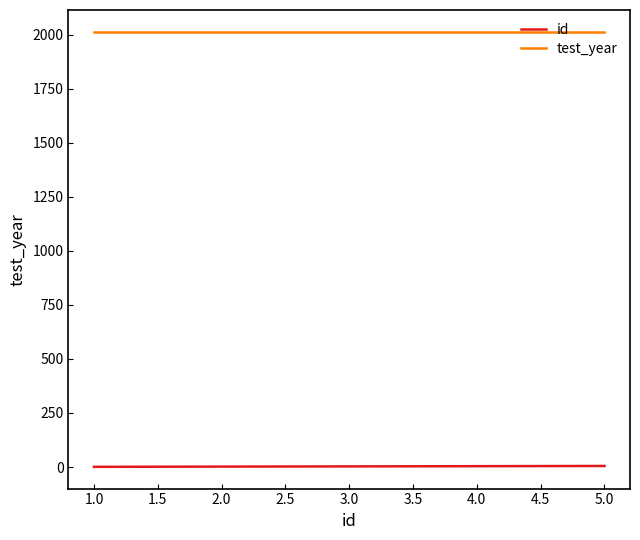

Does the chart display data point markers on the line(s)?

No